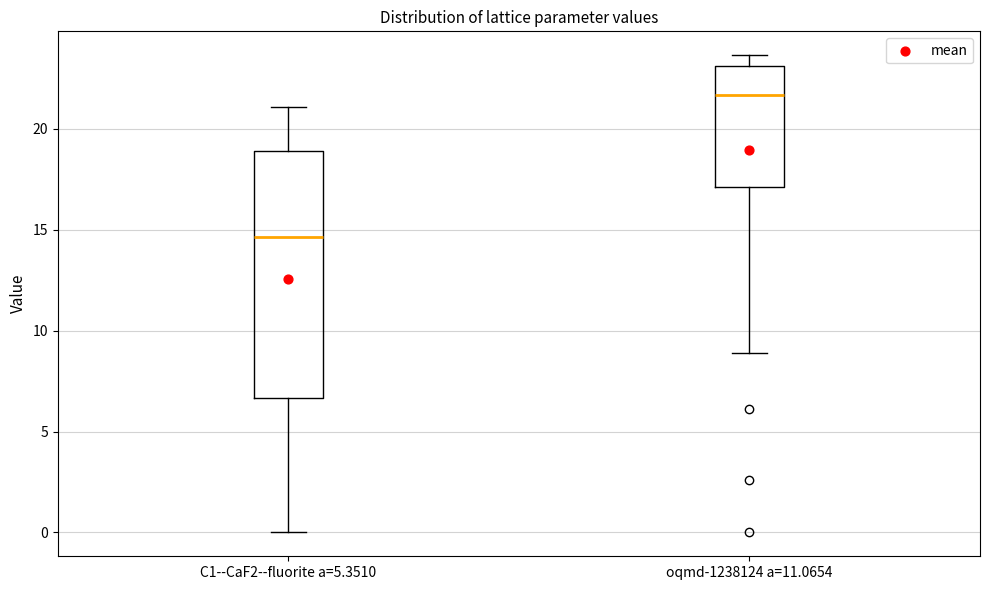

Reading left to right, transcribe this box plot: for each box, give where its median line is, the range the box spans, and where its two whiskers end, as read against the y-axis. The values are not printed on the chart, so give them approximately, as read against the axis.

C1--CaF2--fluorite a=5.3510: median 14.5, box 6.5 to 19.0, whiskers 0.0 to 21.0
oqmd-1238124 a=11.0654: median 21.5, box 17.0 to 23.0, whiskers 9.0 to 23.5